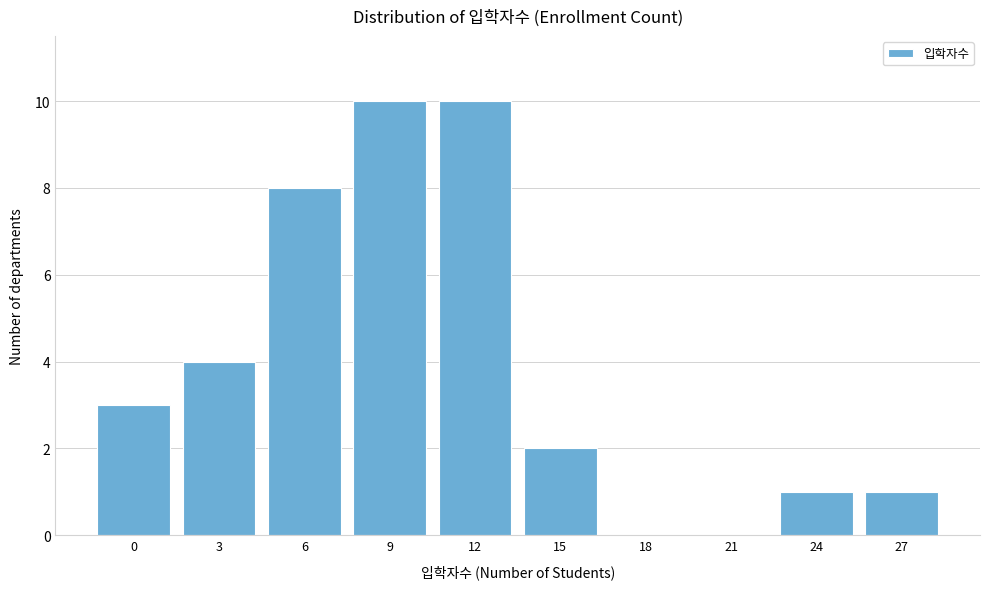

Reading left to right, extract all data points from this chart.

0=3	3=4	6=8	9=10	12=10	15=2	18=0	21=0	24=1	27=1